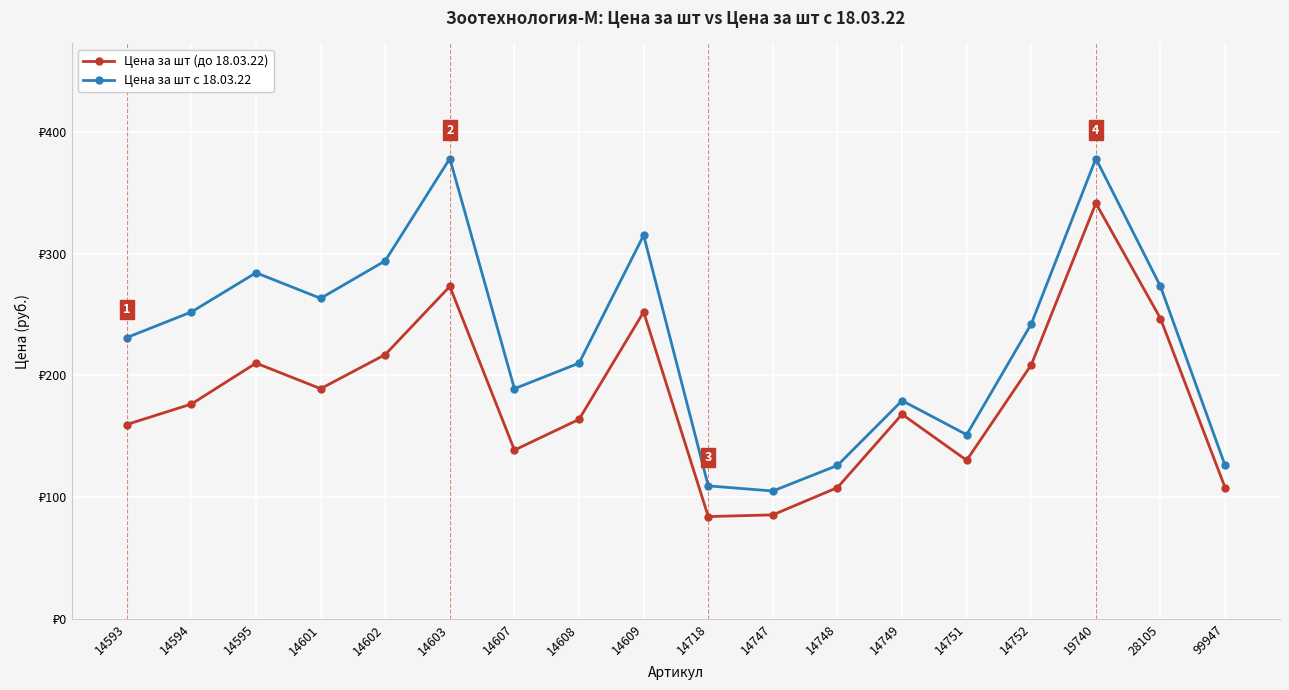

The Цена за шт с 18.03.22 series shows 35.3 at 99947. True or false?

False